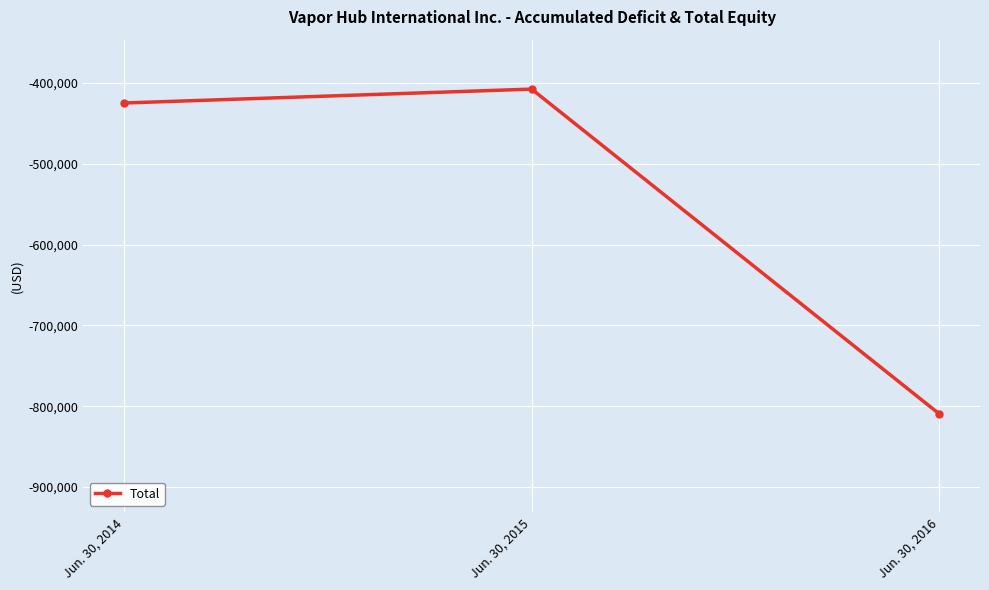

Count the number of categories in the chart.

3